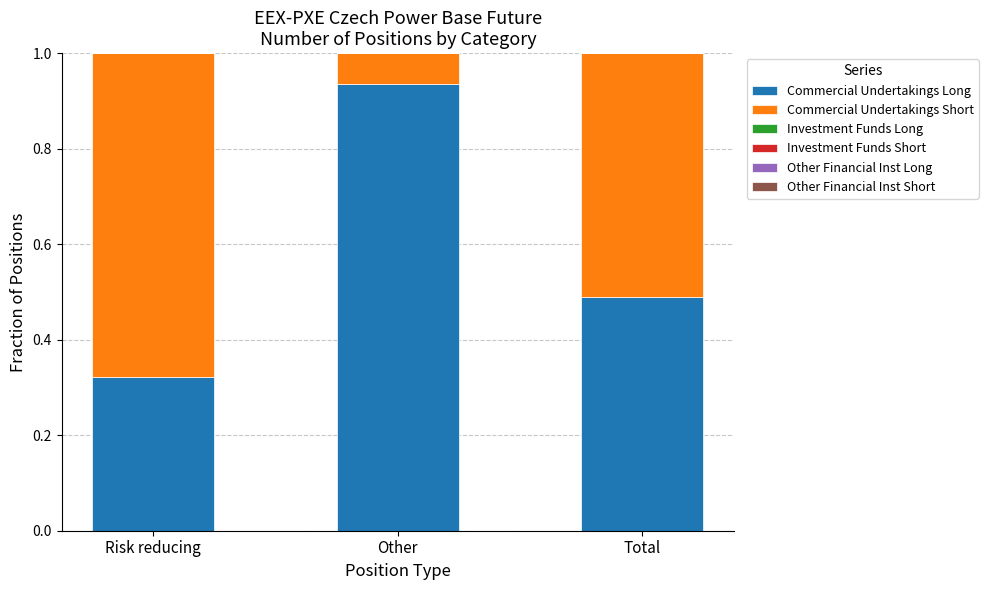

What is the total value across all series at Risk reducing?

1.0